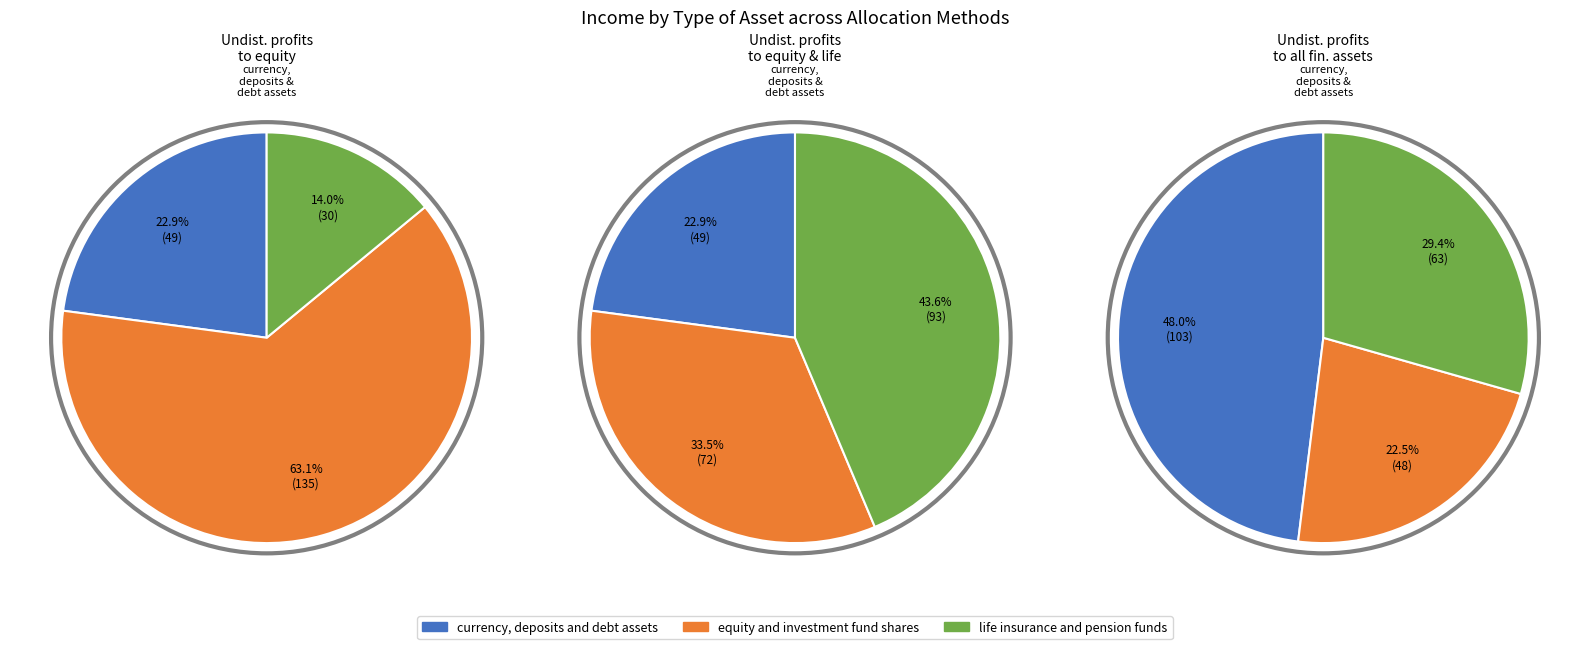

Between undistributed profits to equity and life and undistributed profits to equity, which is larger?

undistributed profits to equity and life